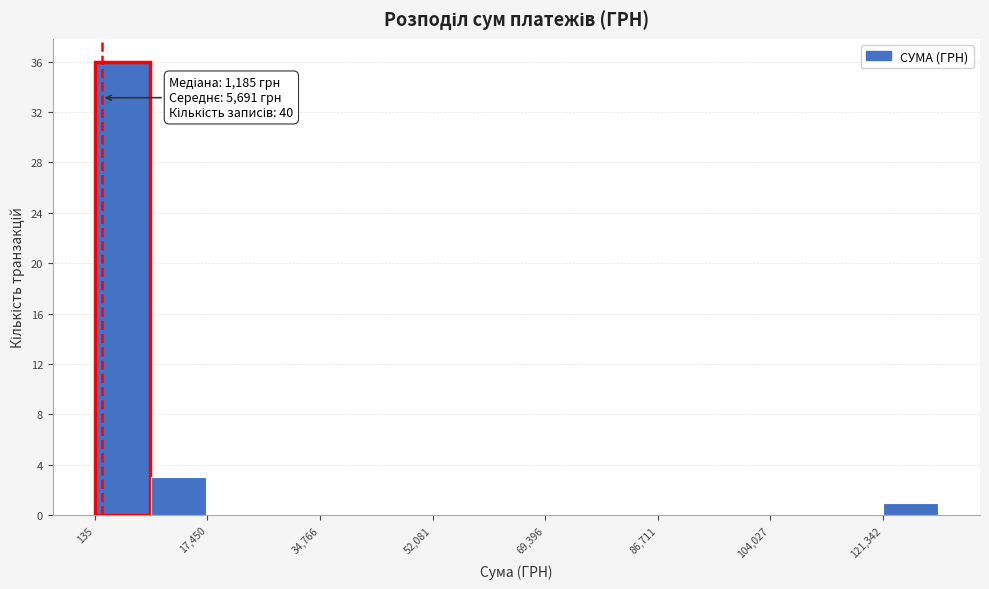

Over which range of the x-axis is the bar tallest?

0 to 8000